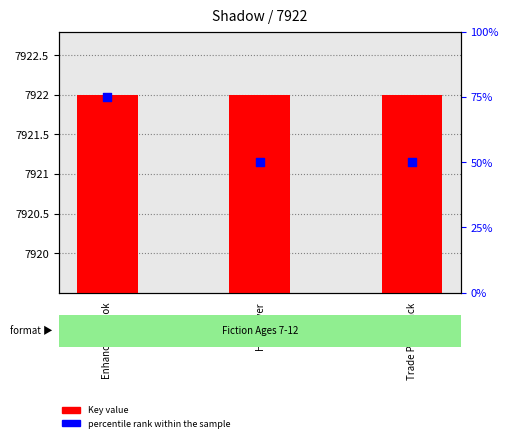

At how many categories does at least one series exceed 3390?

3